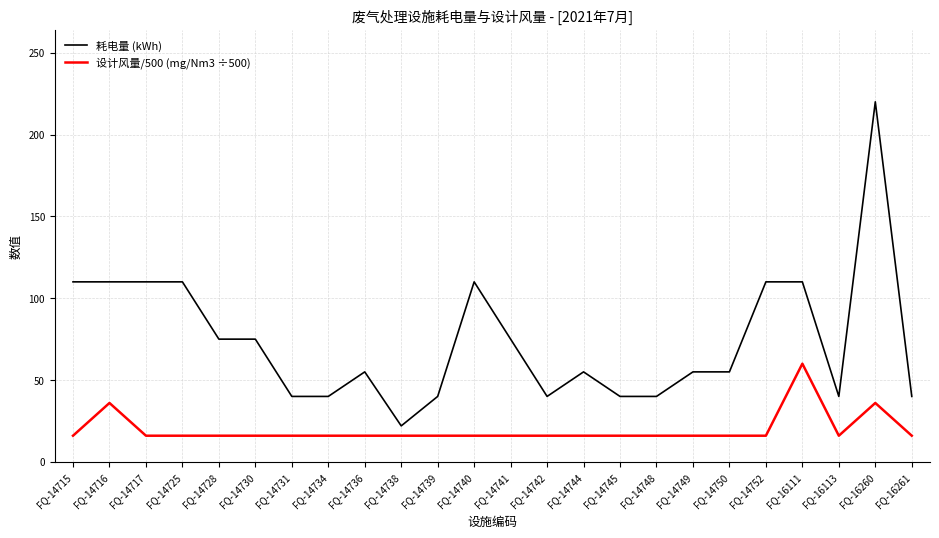

What is the smallest value displayed?

16